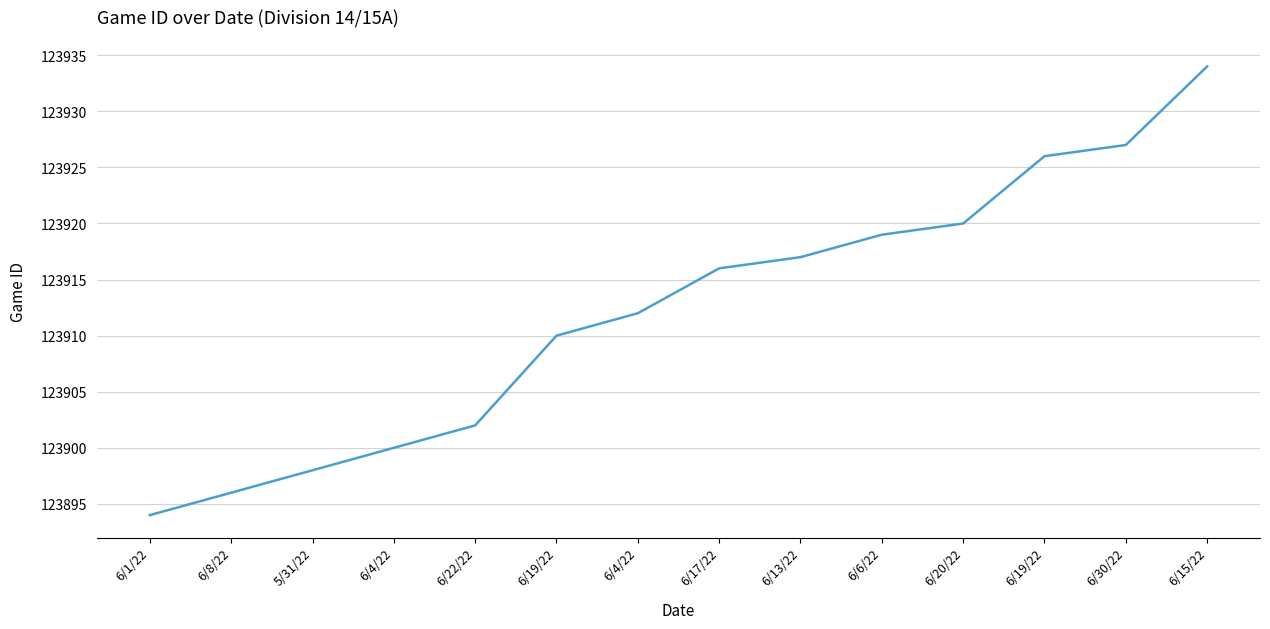

What is the value of the 8th point from the left?

123916